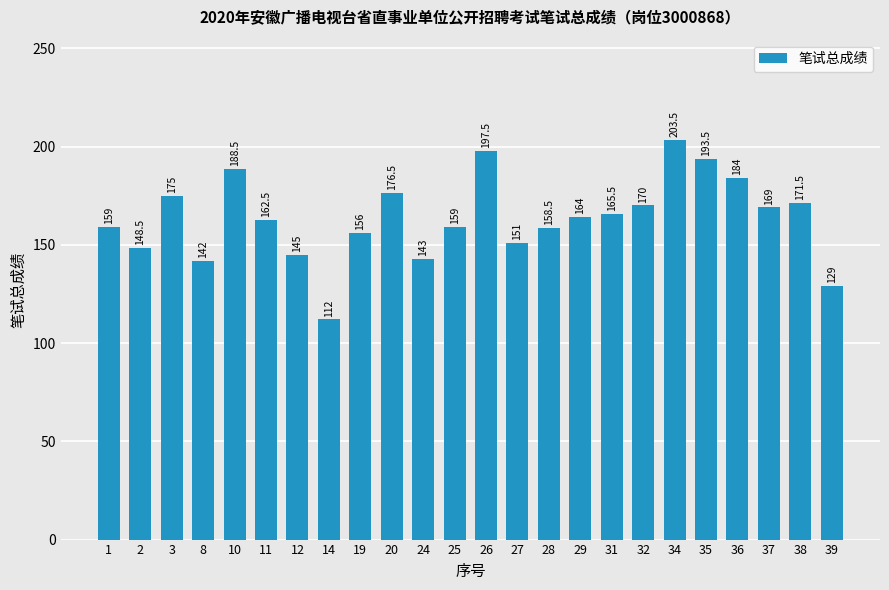

The value at 12 is 93.4. True or false?

False